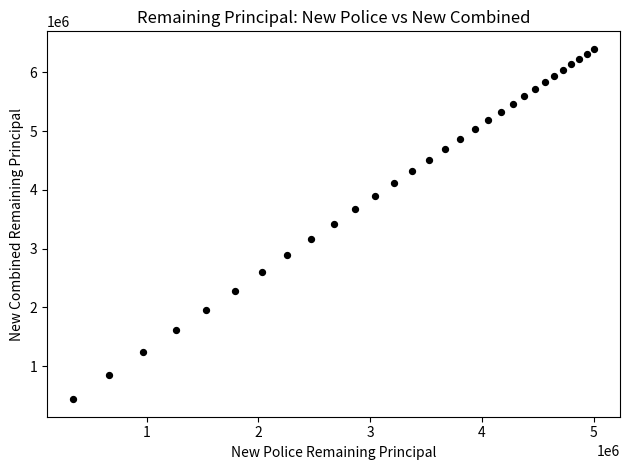

What is the range of Y values (max minus min)?

5959067.1